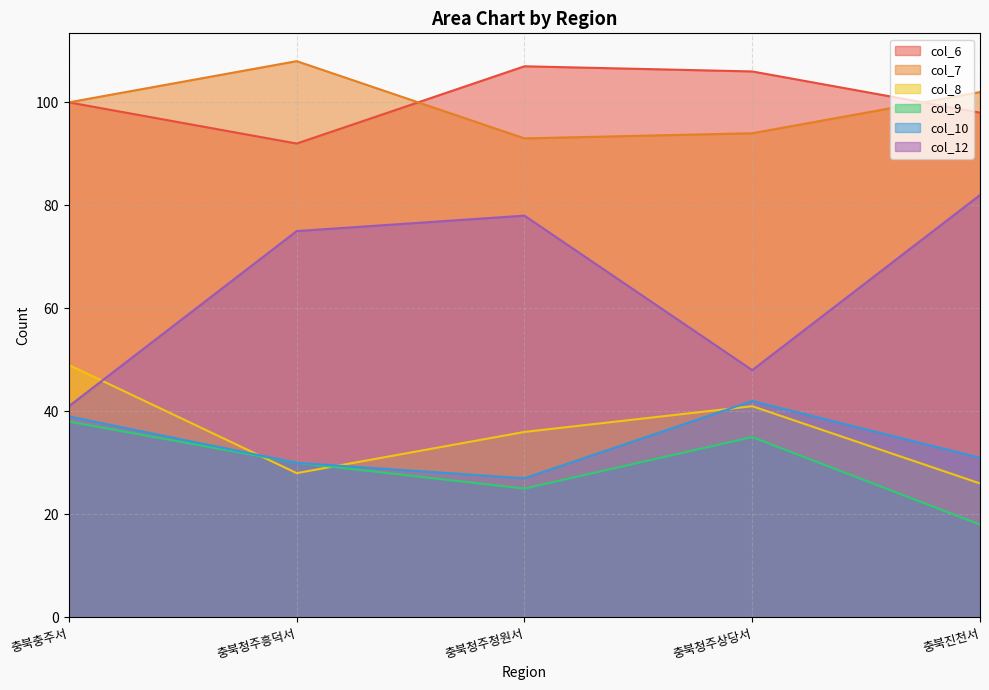

The value of col_10 at 충북진천서 is 18. True or false?

False